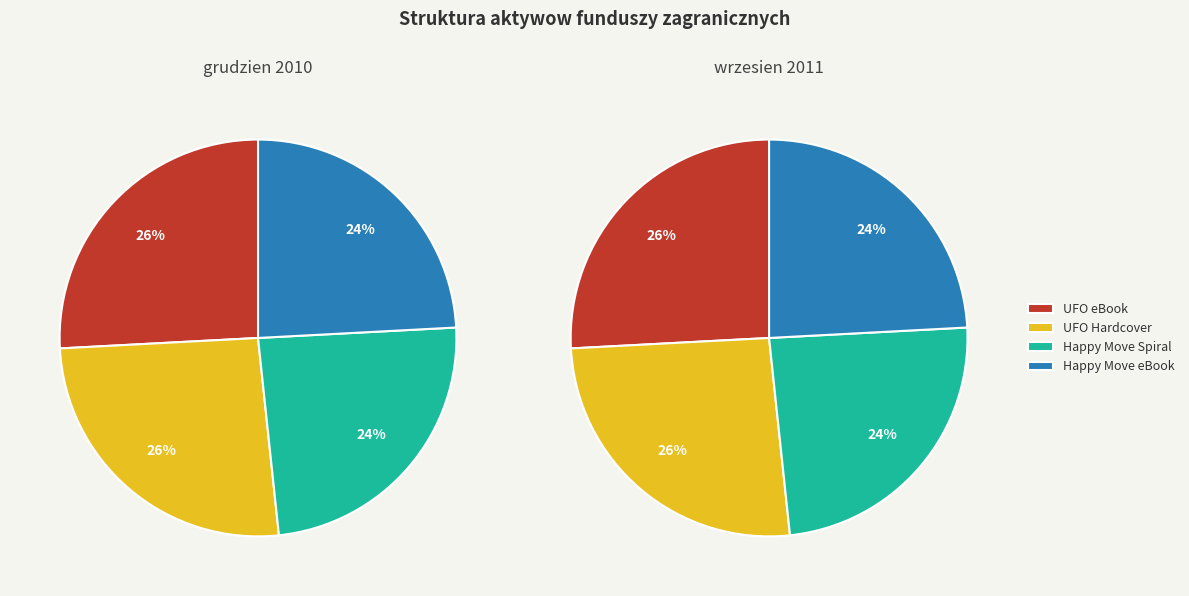

To the nearest percent, what percentage of the pie is Happy Move (eBook)?

24%